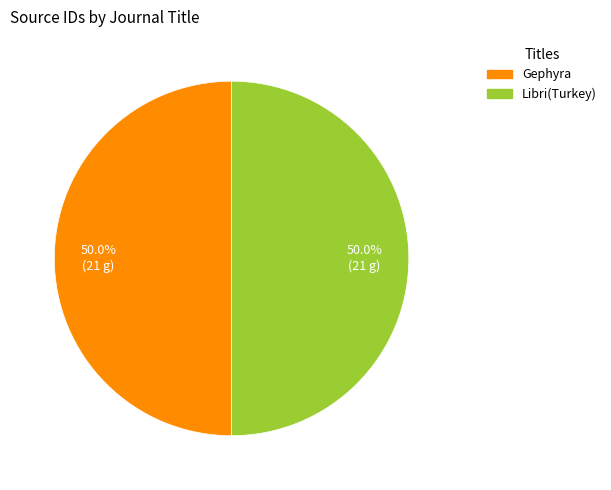

Is it true that Gephyra is 50% of the pie?

True